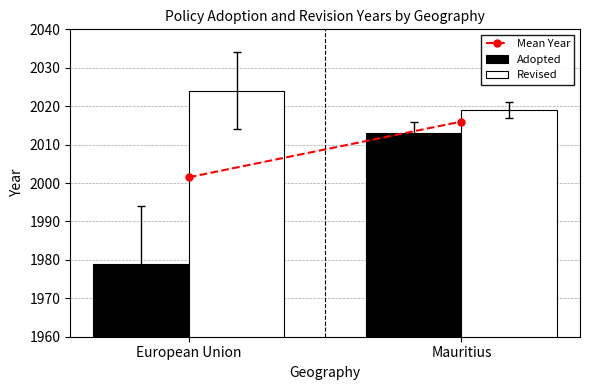

How many groups of bars are there?

2